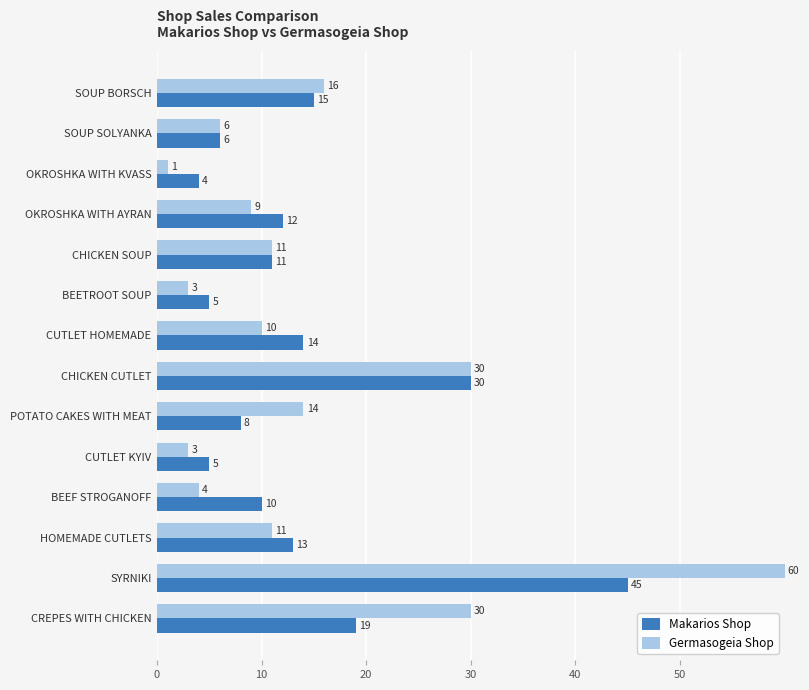

At which category is the sum across all series the highest?

SYRNIKI